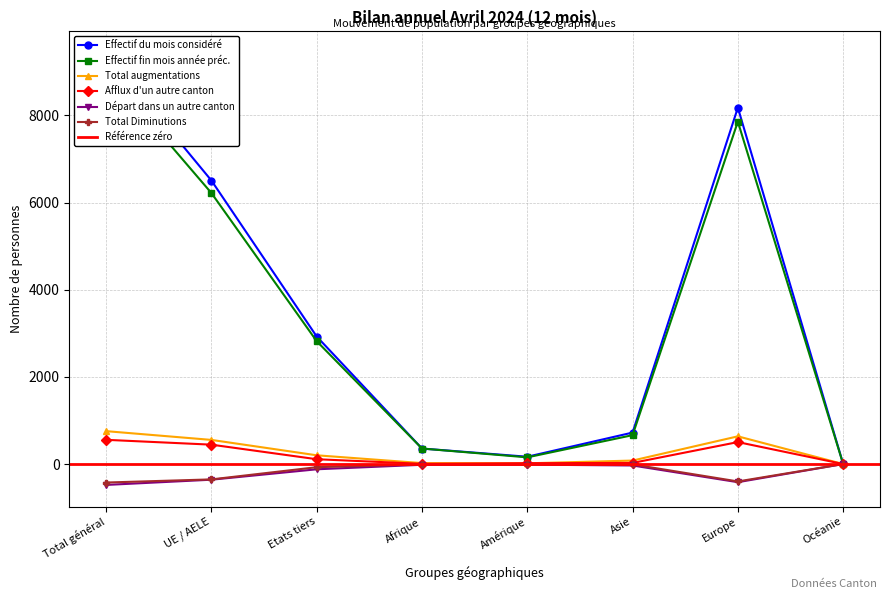

How many values in the Total augmentations series are below 201?

4